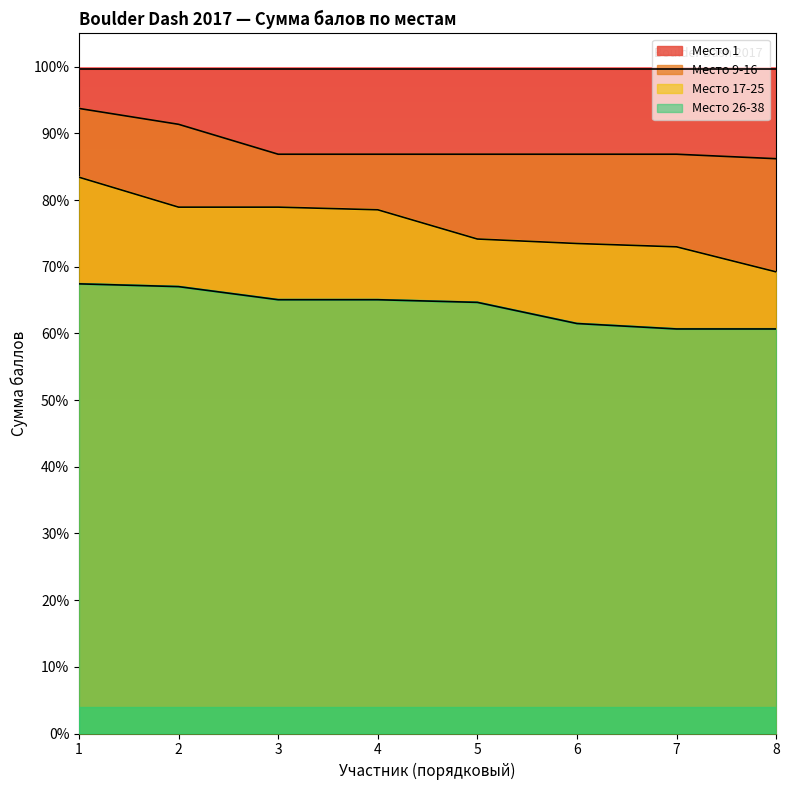

True or false: Место 1 and Место 9-16 intersect in this chart.

False